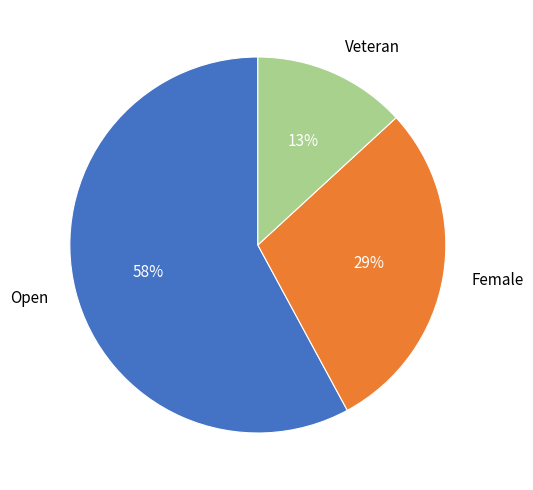

What percentage is the Veteran slice, to the nearest percent?

13%